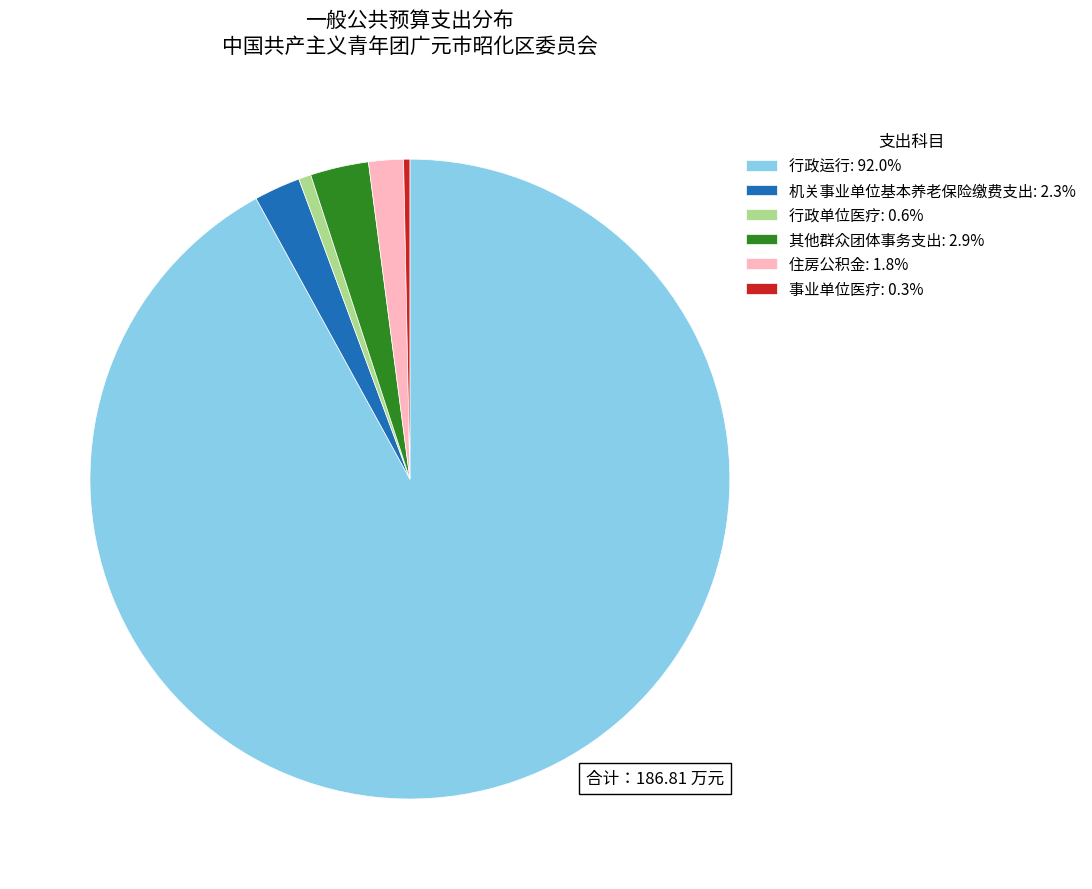

Combined, do 其他群众团体事务支出: 2.9% and 事业单位医疗: 0.3% account for over 50%?

No